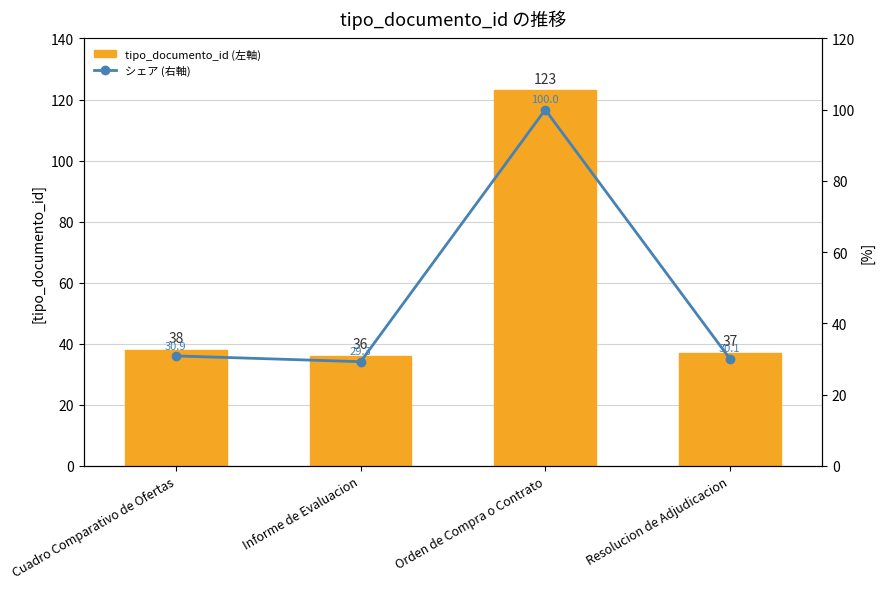

Rank the series by their average value, from lowest to highest.

シェア (右軸), tipo_documento_id (左軸)